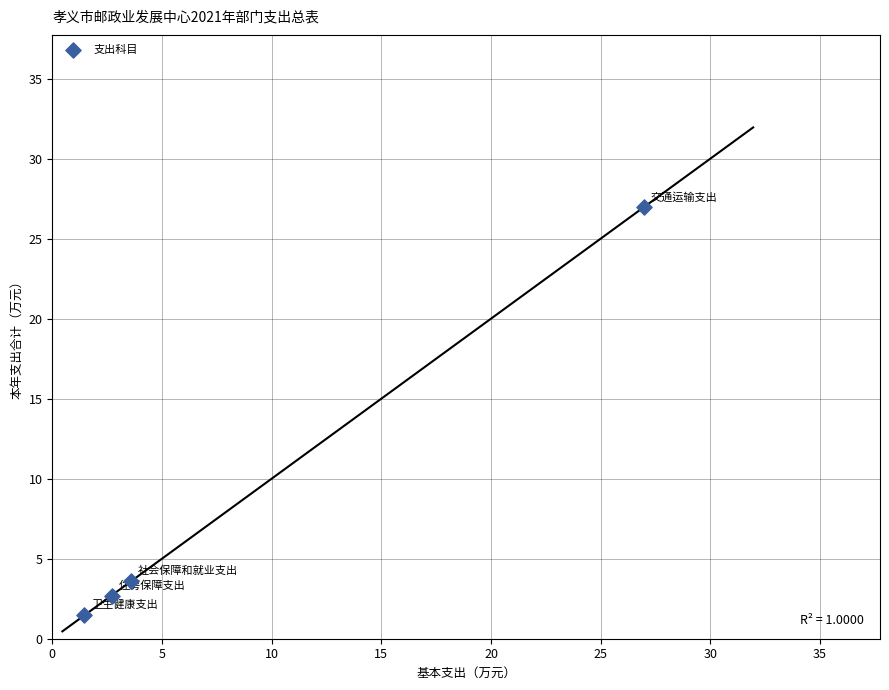

What Y value in the scatter plot is closest to 14?

3.6